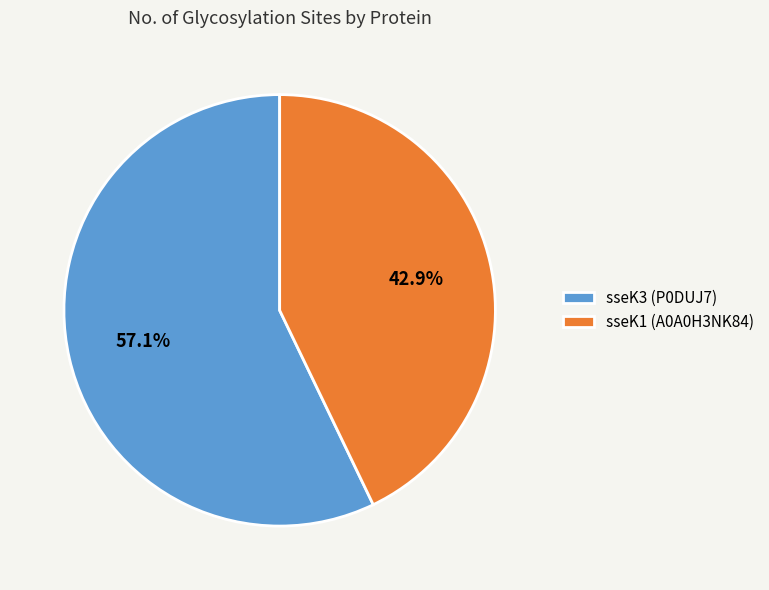

Does any single category account for the majority?

Yes